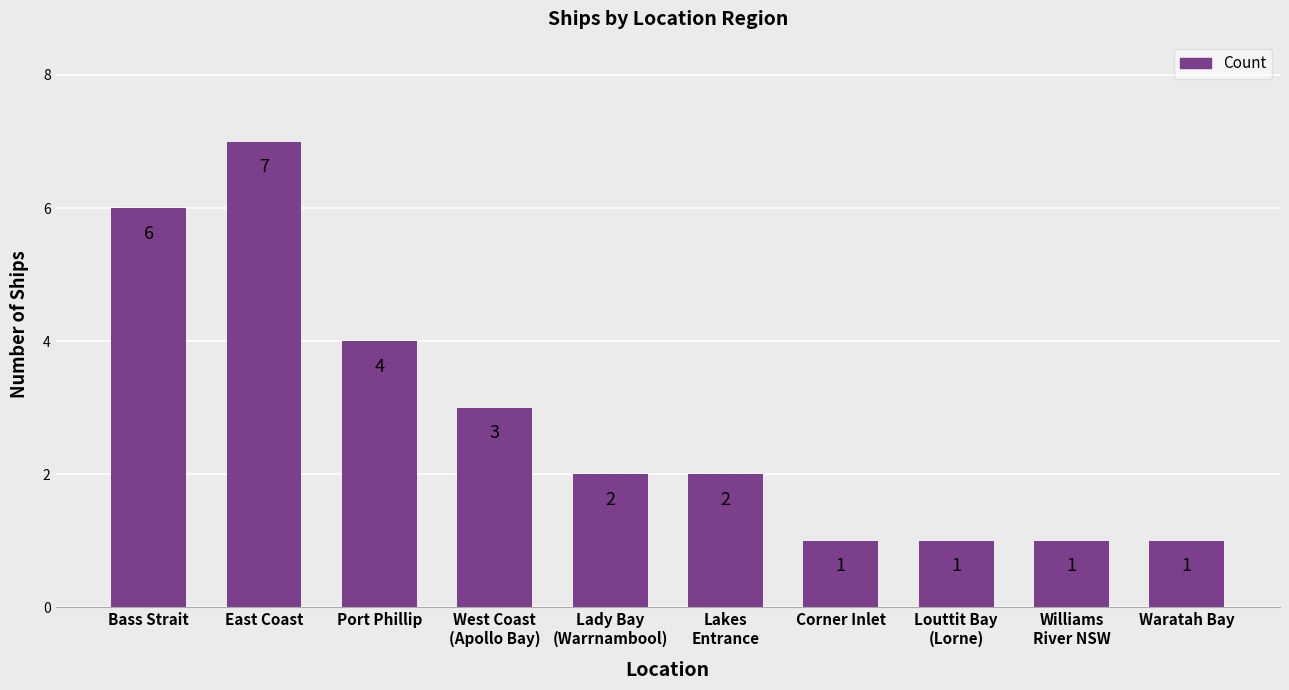

Reading left to right, extract all data points from this chart.

Bass Strait=6	East Coast=7	Port Phillip=4	West Coast
(Apollo Bay)=3	Lady Bay
(Warrnambool)=2	Lakes
Entrance=2	Corner Inlet=1	Louttit Bay
(Lorne)=1	Williams
River NSW=1	Waratah Bay=1